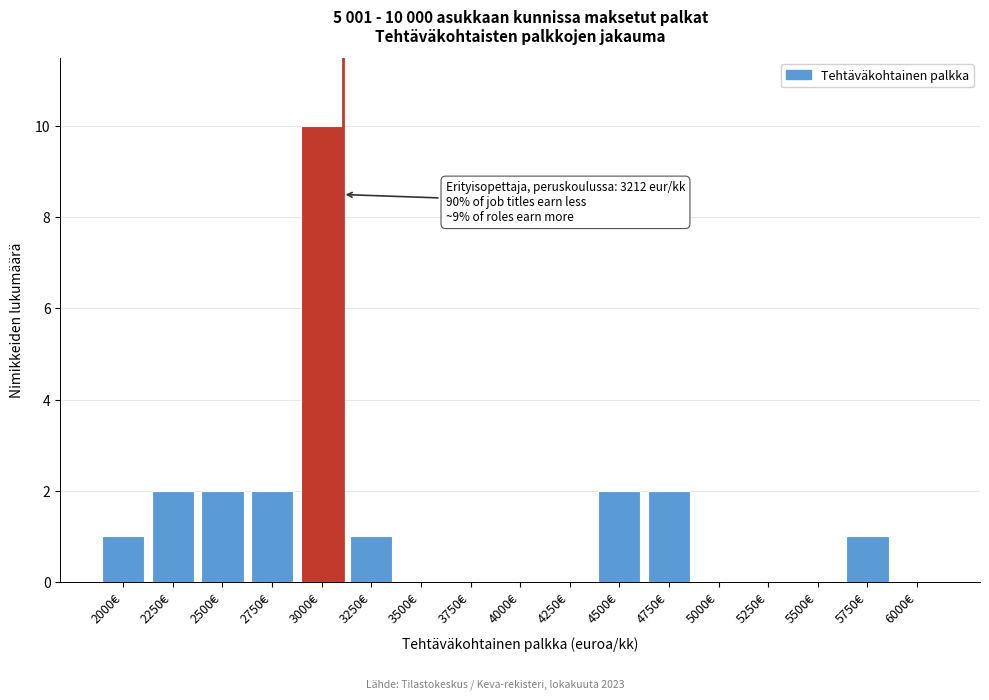

Reading right to left, what are all the values shown in this chart?

6000€=0	5750€=1	5500€=0	5250€=0	5000€=0	4750€=2	4500€=2	4250€=0	4000€=0	3750€=0	3500€=0	3250€=1	3000€=10	2750€=2	2500€=2	2250€=2	2000€=1